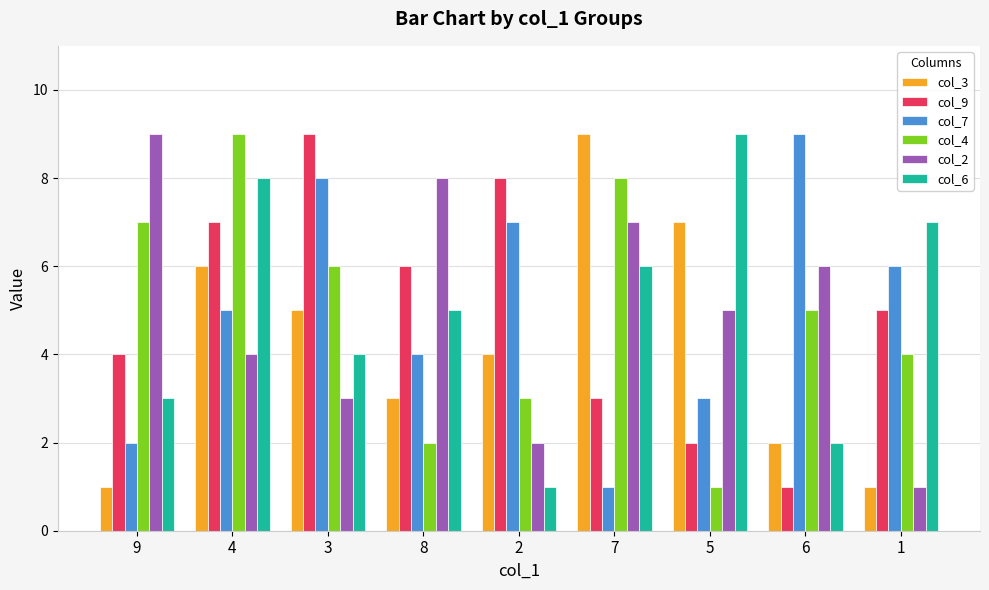

The value of col_4 at 2 is 2. True or false?

False